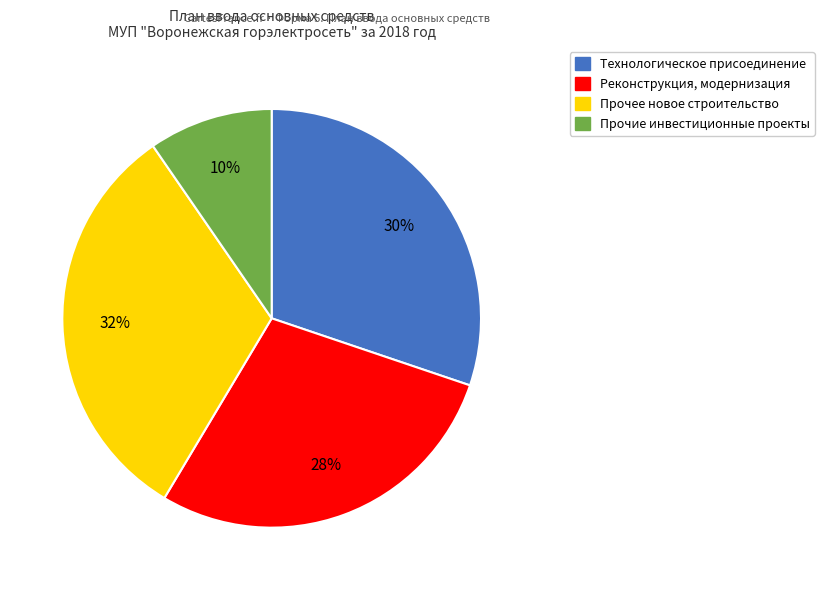

Rank the categories by value from highest to lowest.

Прочее новое строительство, Технологическое присоединение, Реконструкция, модернизация, Прочие инвестиционные проекты